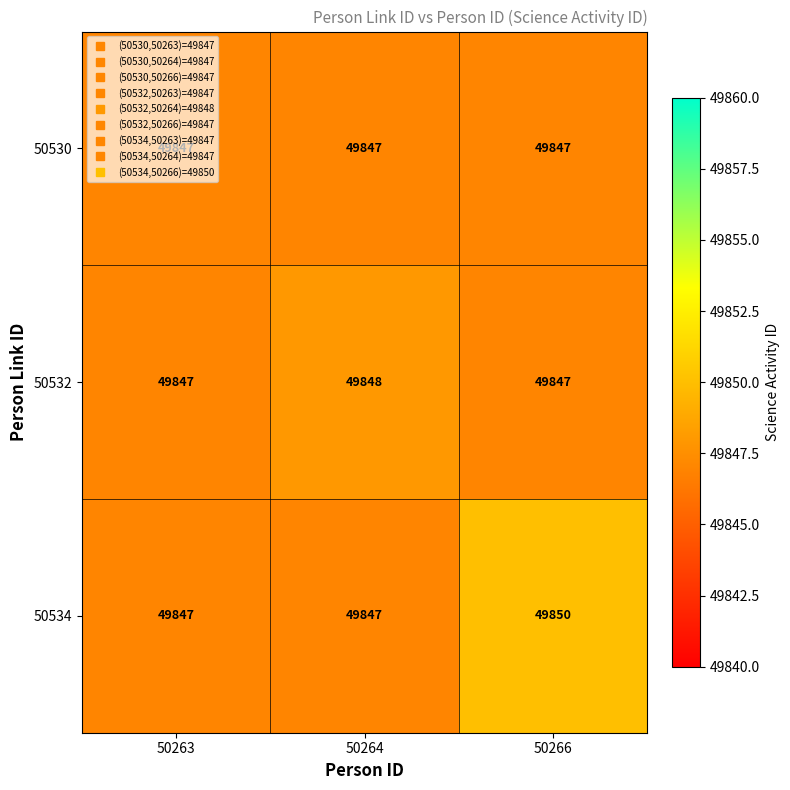

Rank the series by their maximum value, from highest to lowest.

50534, 50532, 50530